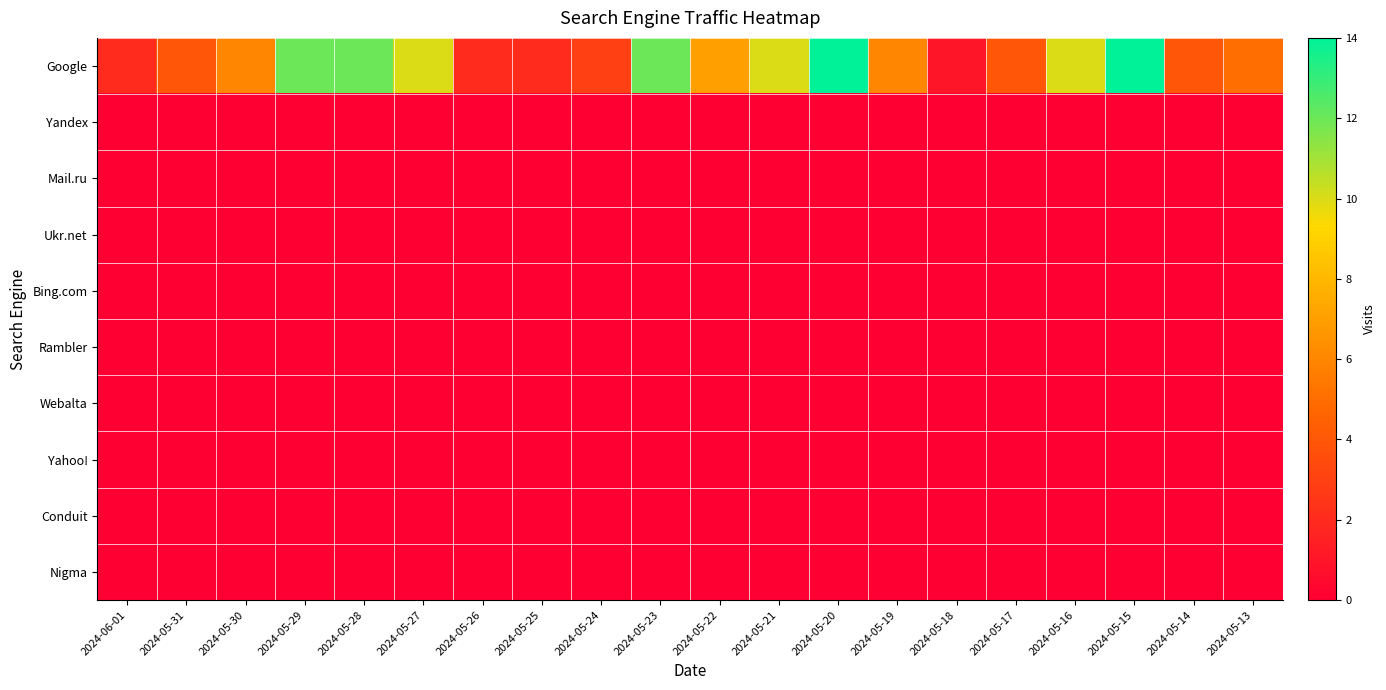

Which series changed the most between 2024-05-17 and 2024-05-14?

Google